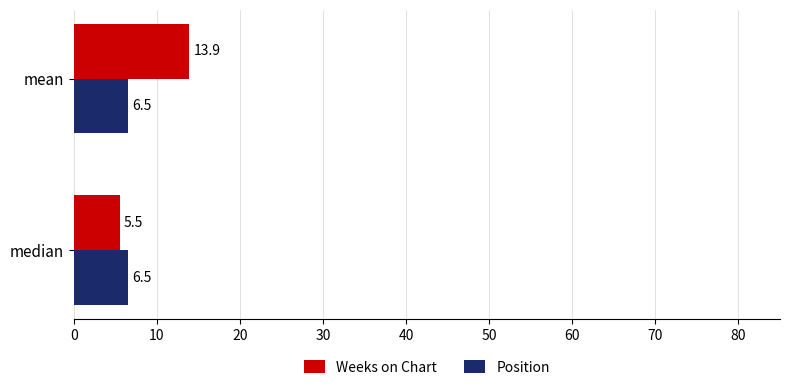

At how many categories does at least one series exceed 8?

1